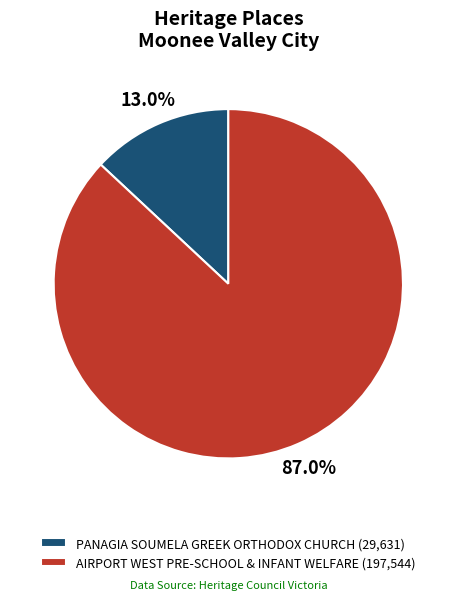

Is the sum of AIRPORT WEST PRE-SCHOOL & INFANT WELFARE and PANAGIA SOUMELA GREEK ORTHODOX CHURCH greater than half?

Yes